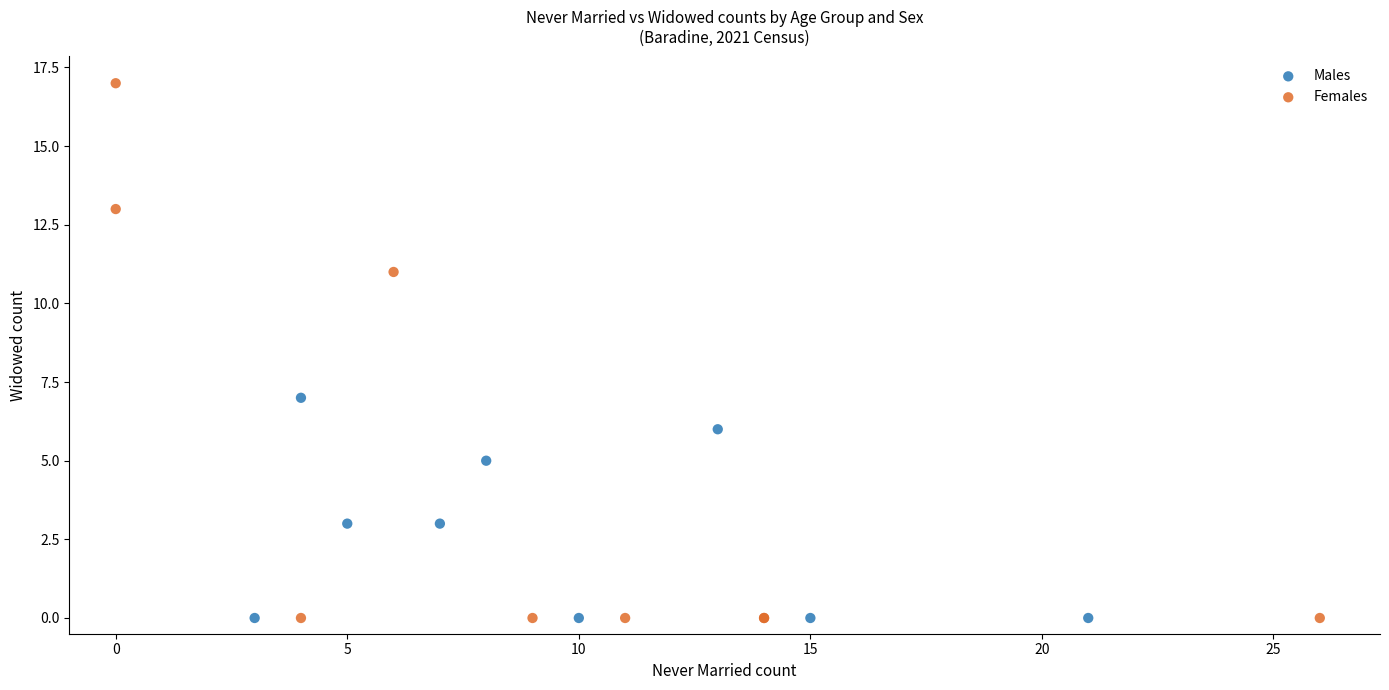

Which series reaches the maximum Y coordinate?

Females